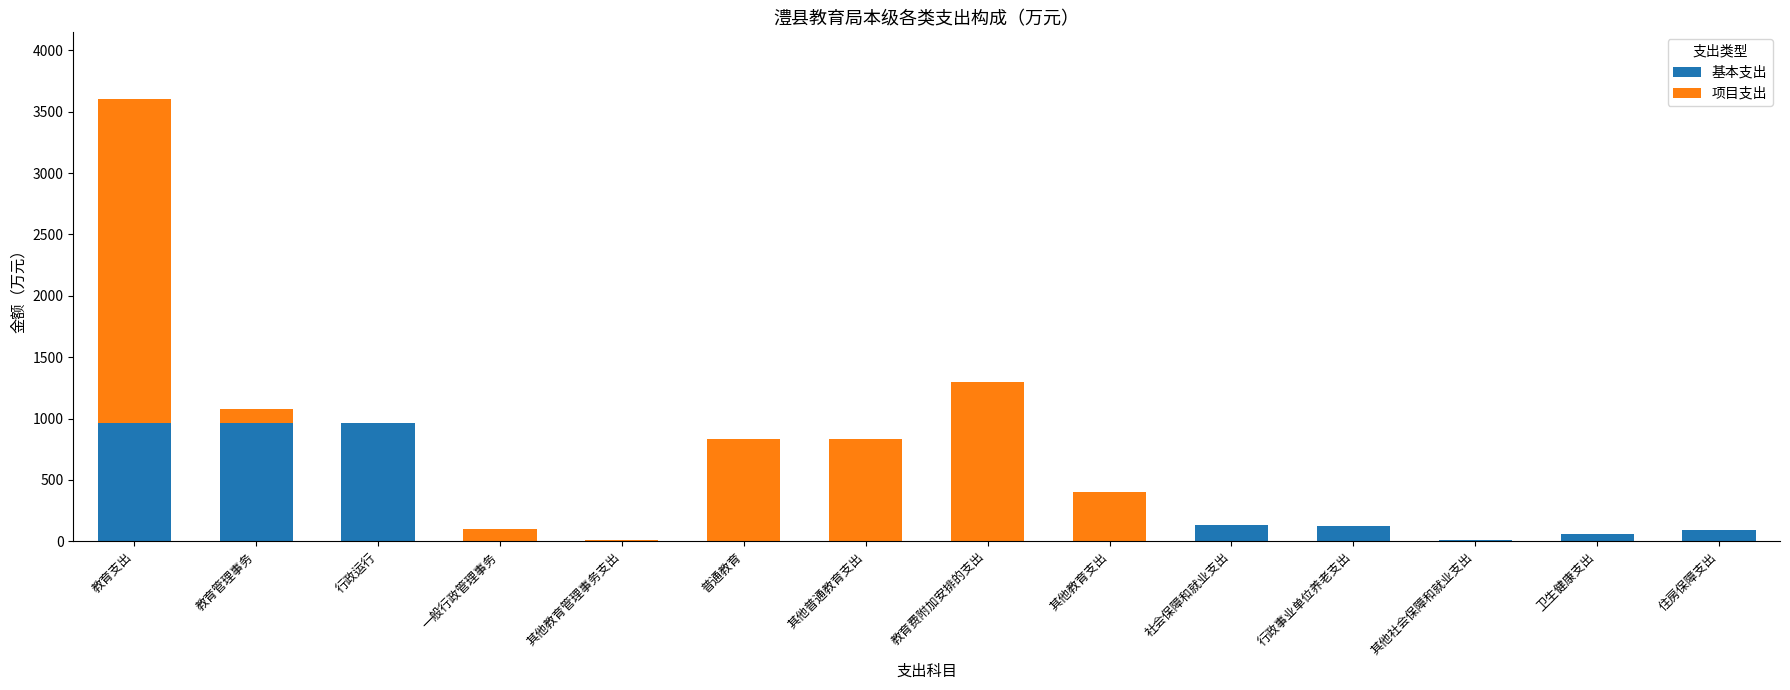

What is the sum of all 基本支出 values?

3313.9